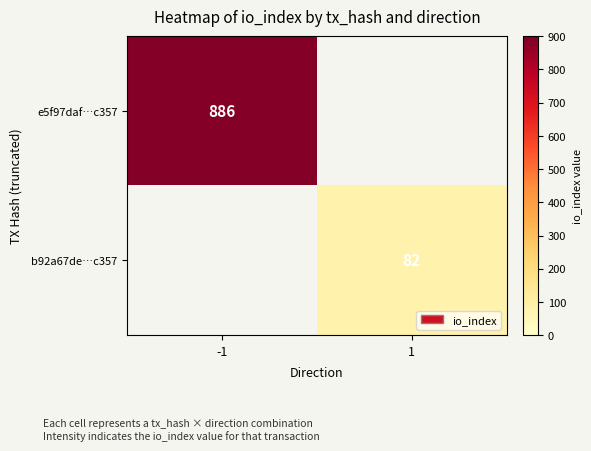

The value of b92a67de…c357 at 1 is 134. True or false?

False